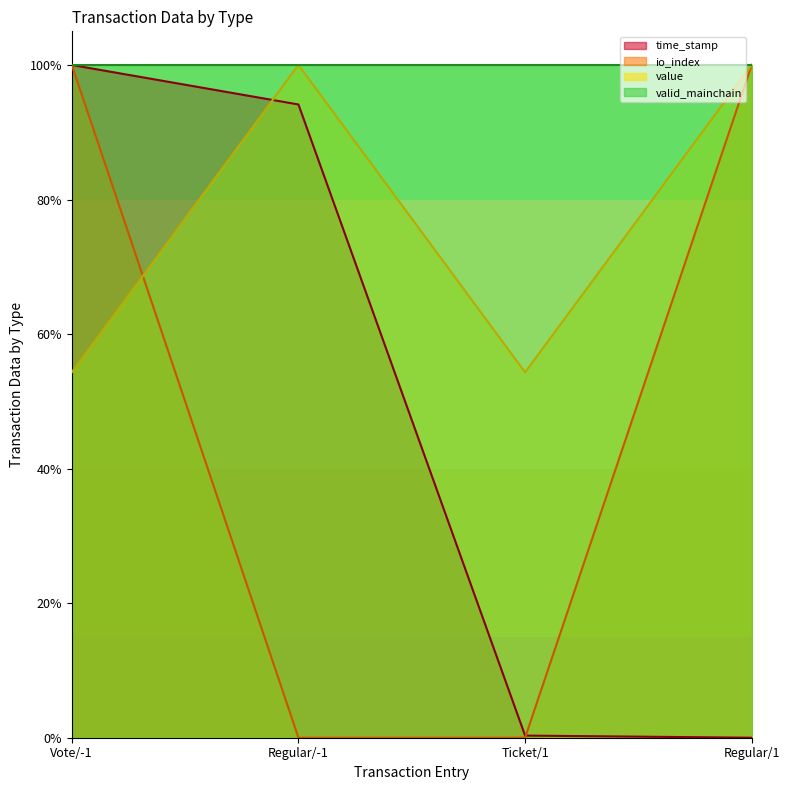

At how many categories does at least one series exceed 0?

4